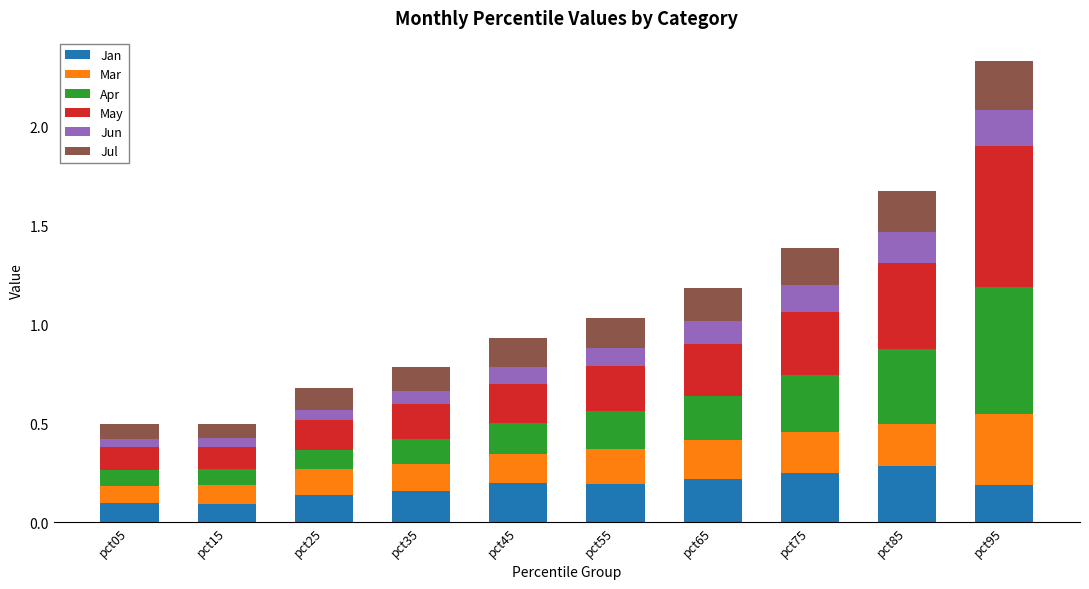

At which category is the sum across all series the highest?

pct95